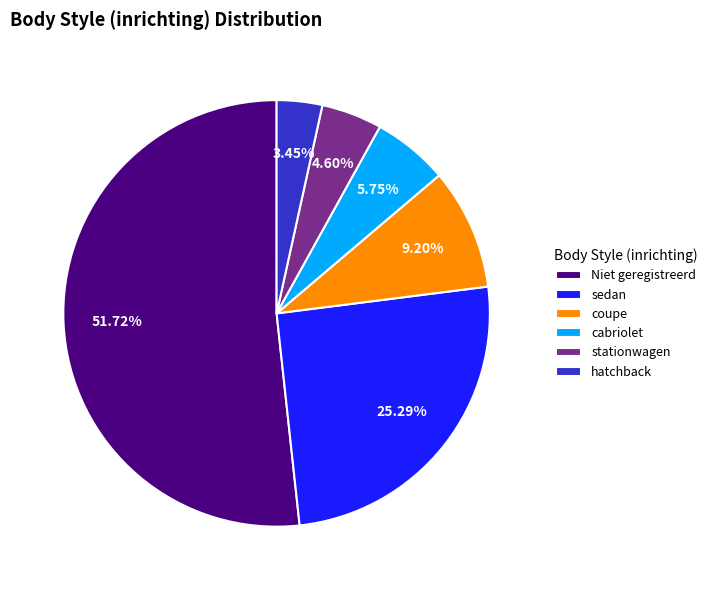

What is the smallest slice in the pie chart?

hatchback